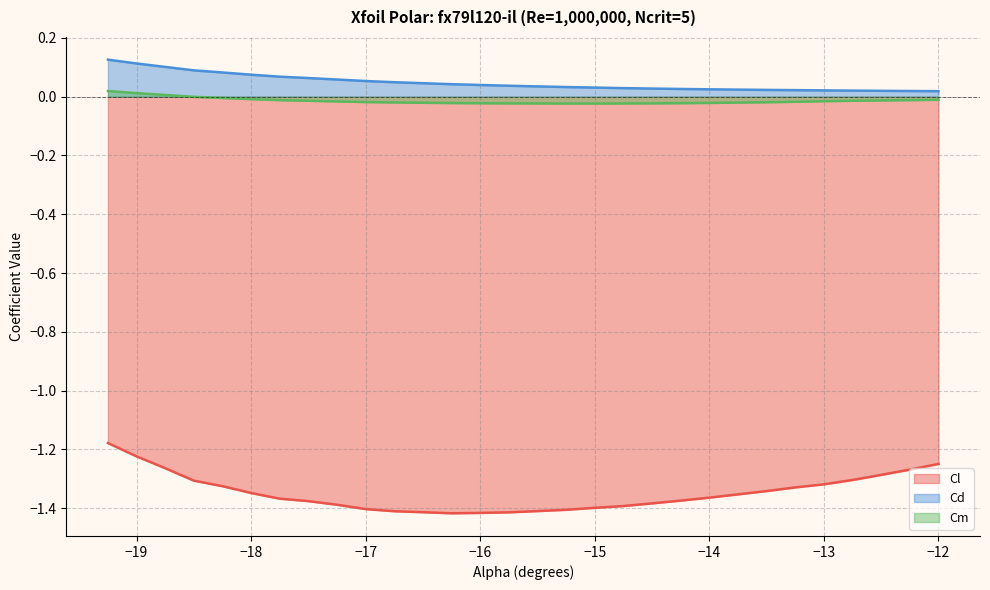

How many categories are shown in the chart?

30